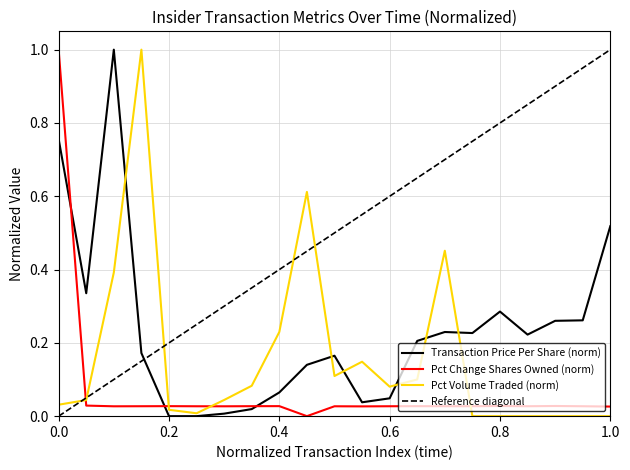

True or false: Pct Change Shares Owned (norm) has a value of 1.0 at 0.0.

True